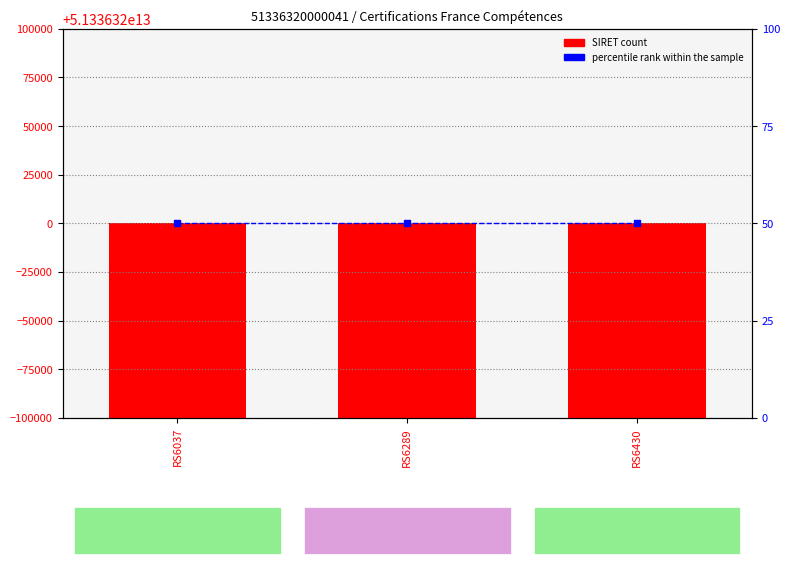

Reading left to right, extract all data points from this chart.

SIRET: RS6037=51336320000041.0	RS6289=51336320000041.0	RS6430=51336320000041.0
percentile rank within the sample: RS6037=50.0	RS6289=50.0	RS6430=50.0